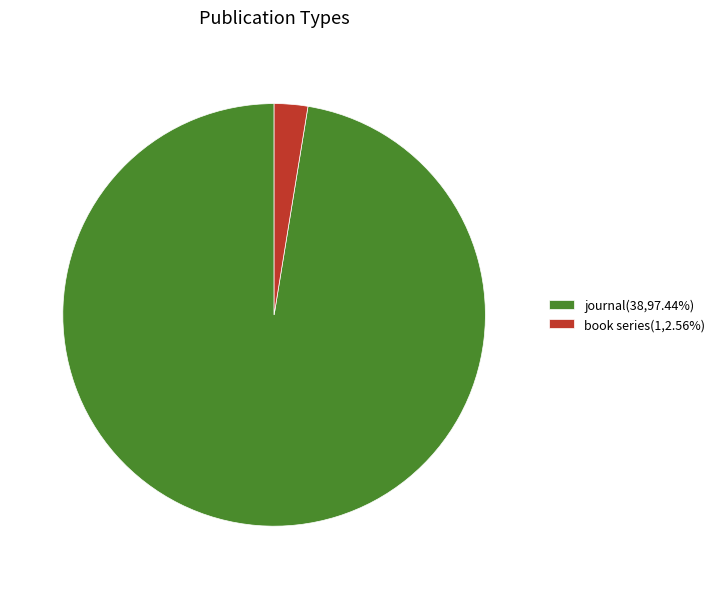

Is there a majority slice in this chart?

Yes